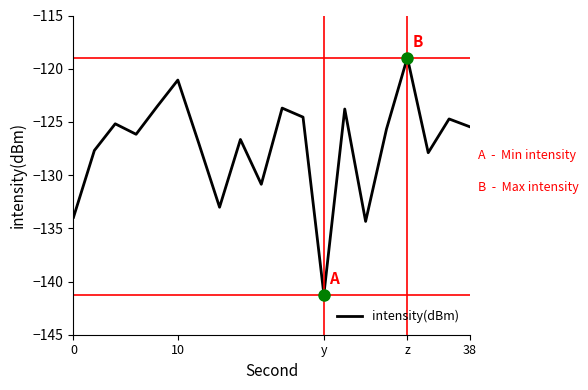

What is the smallest value displayed?

-141.2